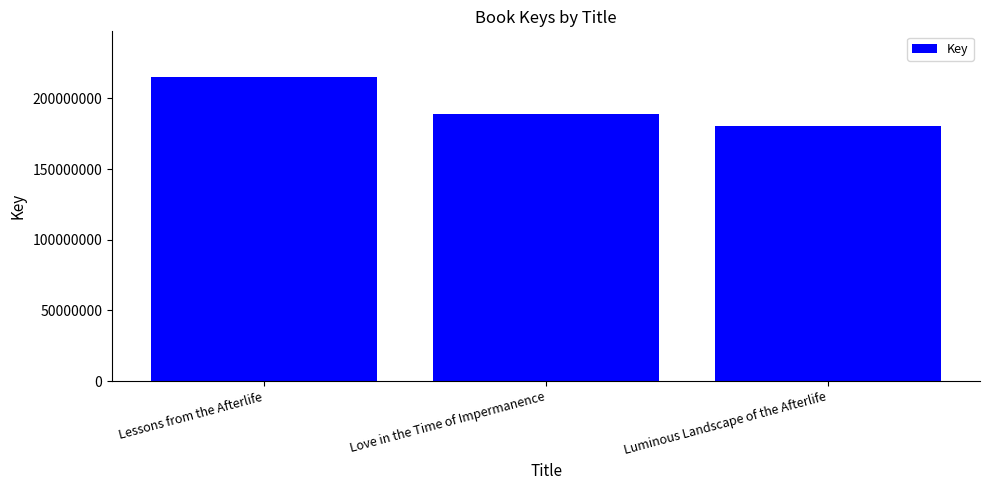

At which label does the data first exceed 189178446?

Lessons from the Afterlife